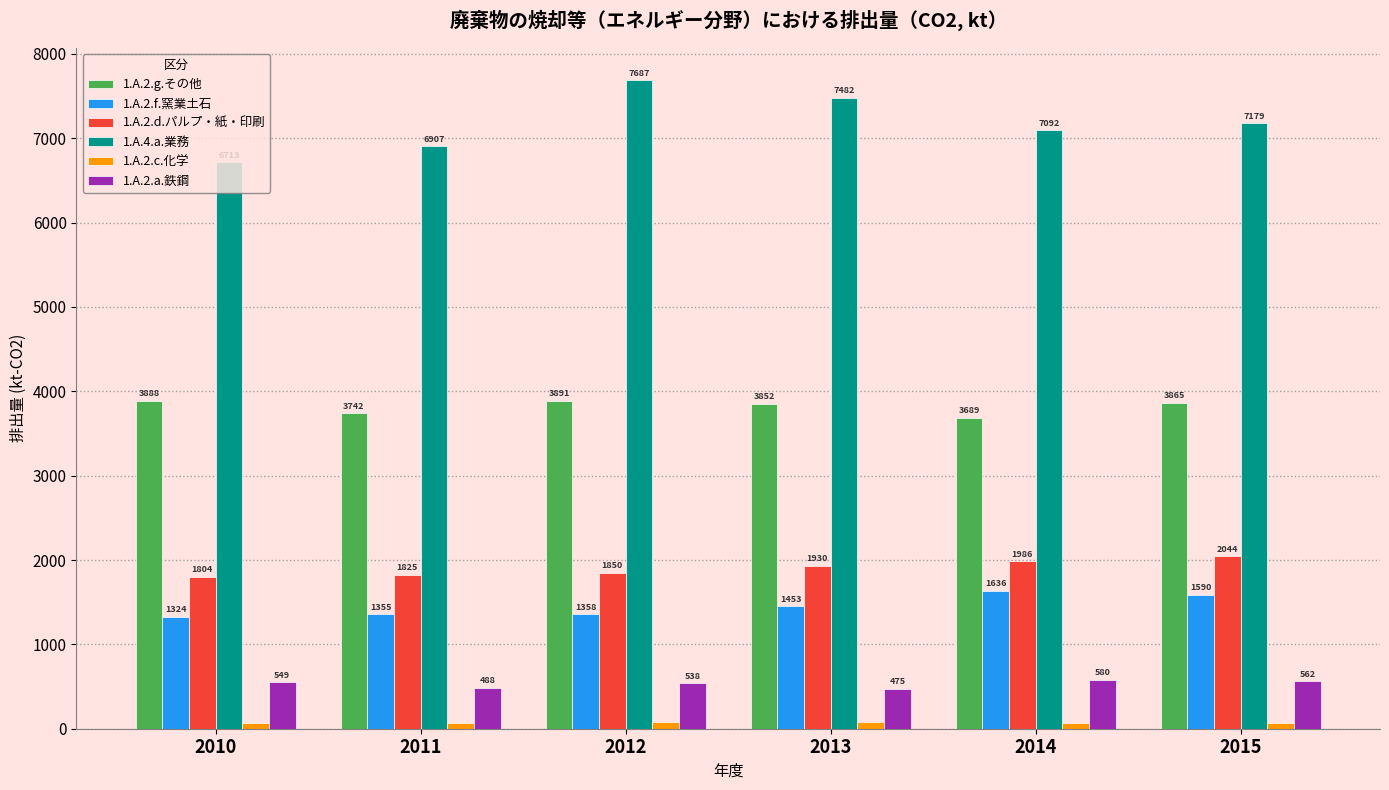

What are all the series names shown in the legend?

1.A.2.g.その他, 1.A.2.f.窯業土石, 1.A.2.d.パルプ・紙・印刷, 1.A.4.a.業務, 1.A.2.c.化学, 1.A.2.a.鉄鋼